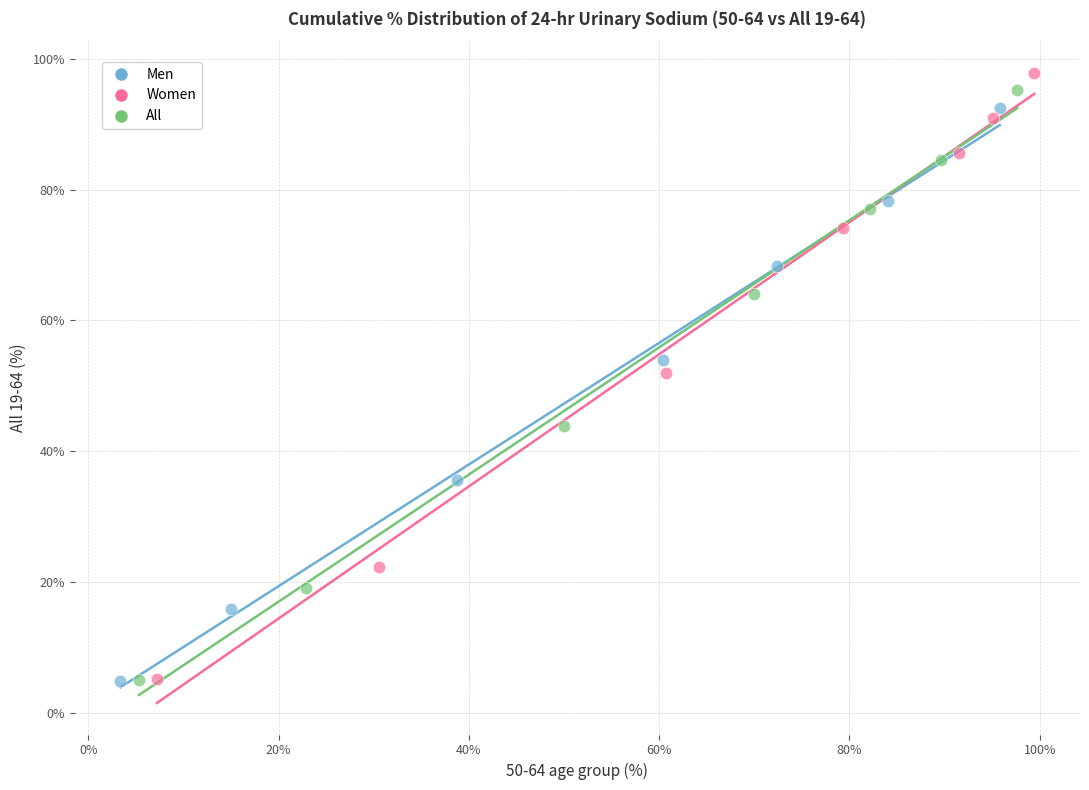

Which series has the largest Y range (max minus min)?

Women